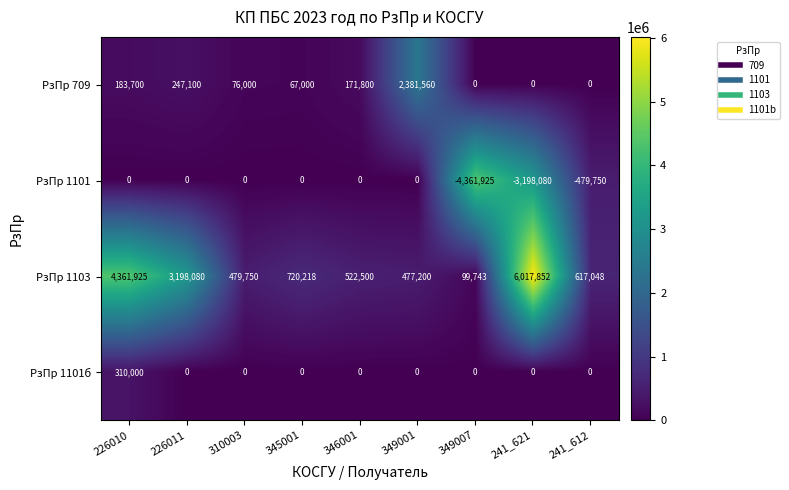

True or false: РзПр 709 has a value of 269830 at 226010.

False